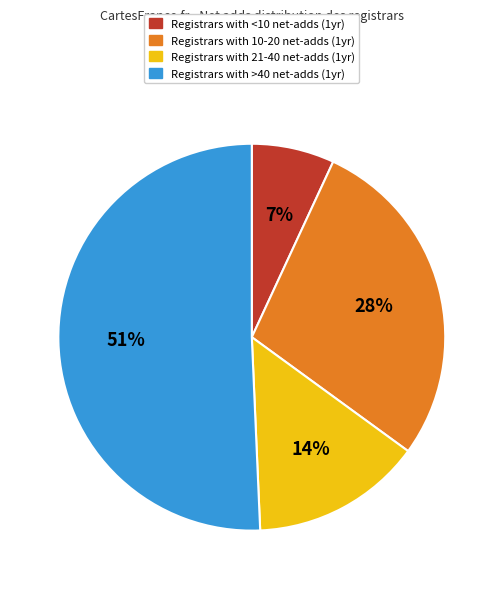

Is there any slice that represents more than half of the pie?

Yes